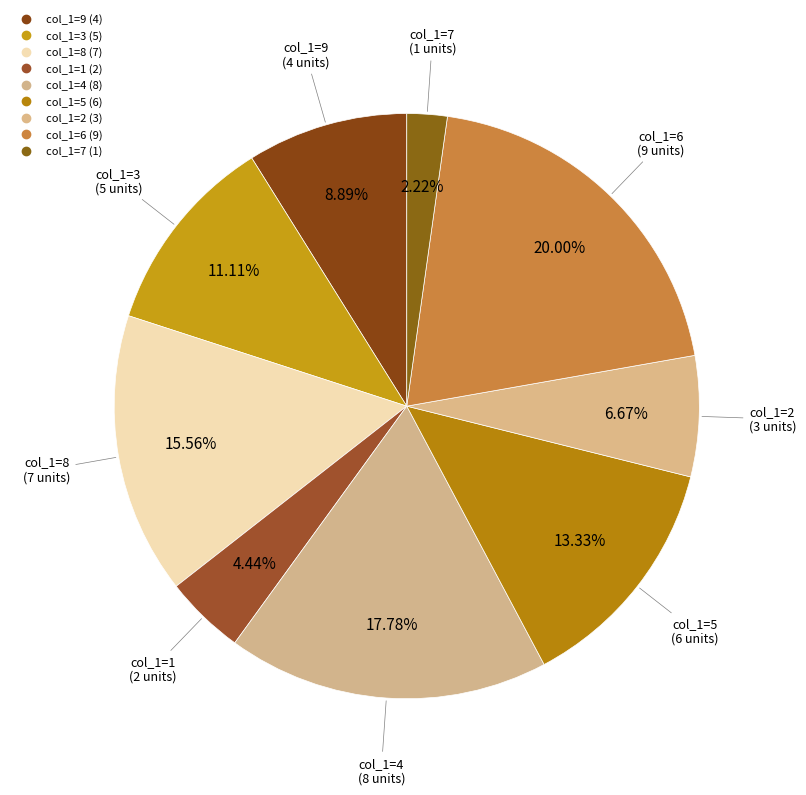

How many slices are in this pie chart?

9